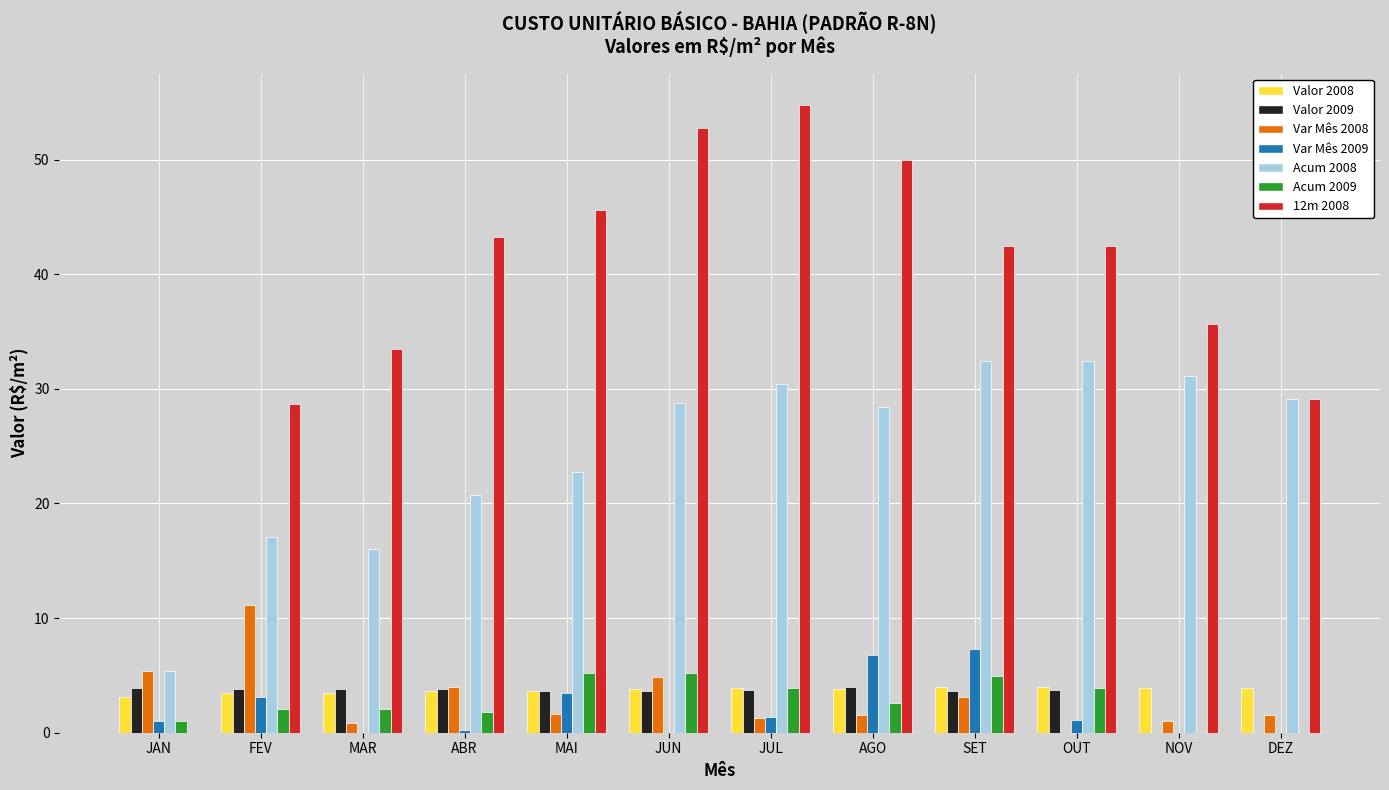

The value of Var Mês 2009 at SET is 4.2. True or false?

False